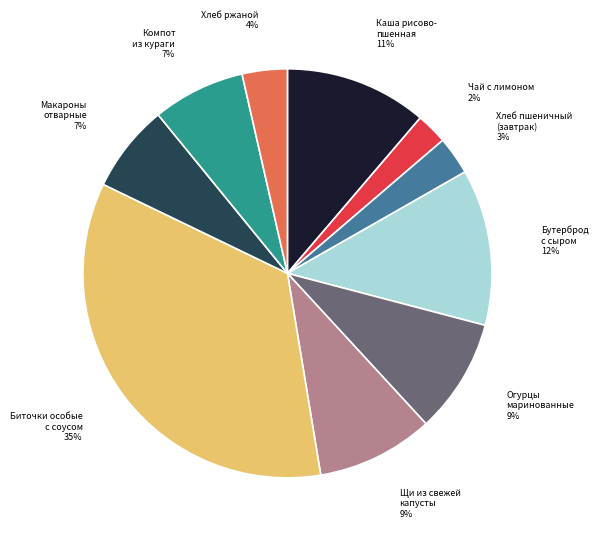

Does any single category account for the majority?

No